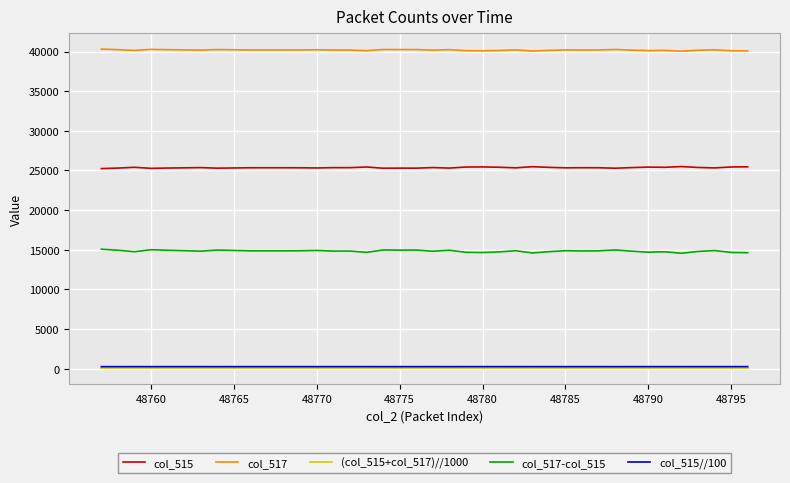

What are all the series names shown in the legend?

col_515, col_517, (col_515+col_517)//1000, col_517-col_515, col_515//100